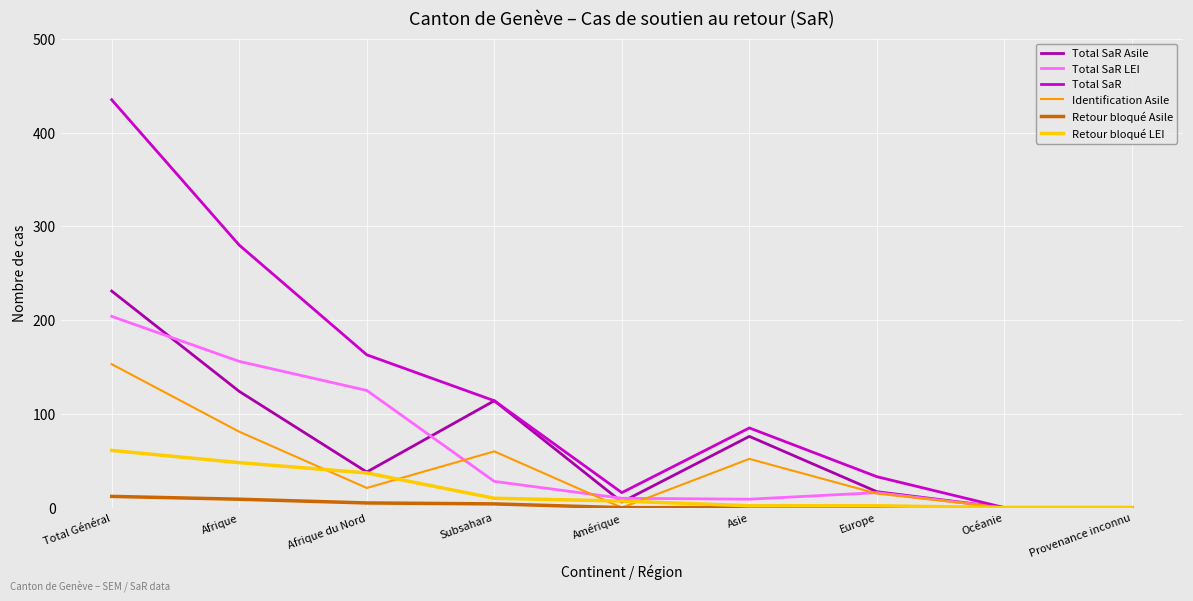

True or false: Total SaR has a value of 280 at Afrique.

True